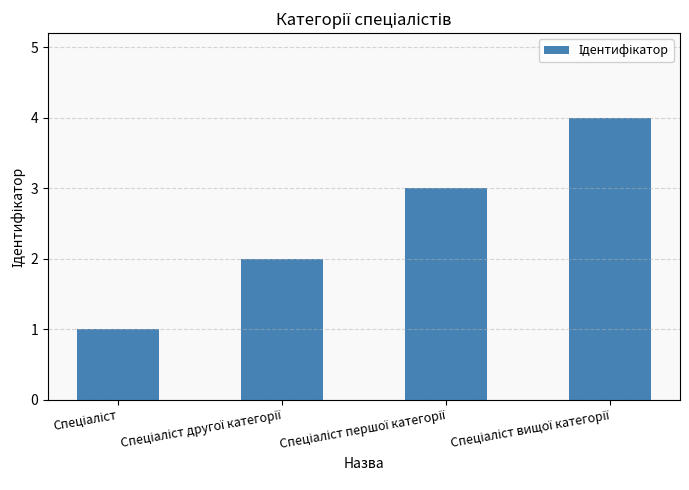

What is the difference between the maximum and minimum values?

3